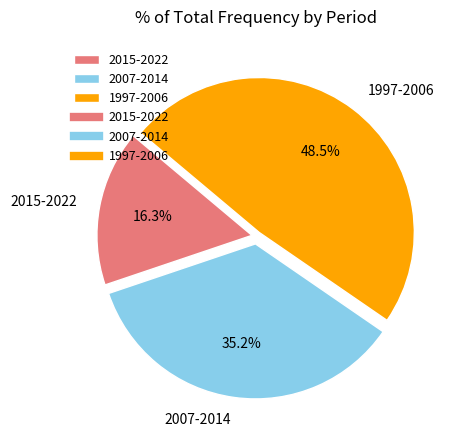

What is the total percentage of 2015-2022 and 2007-2014?

51.5%